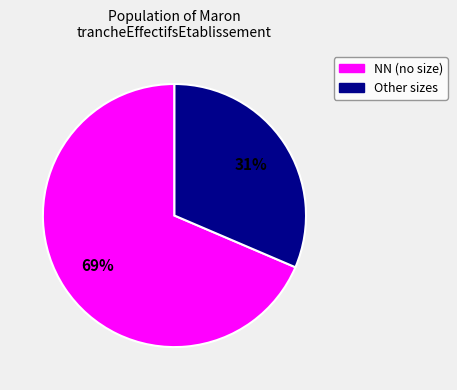

To the nearest percent, what is the average slice percentage?

50%